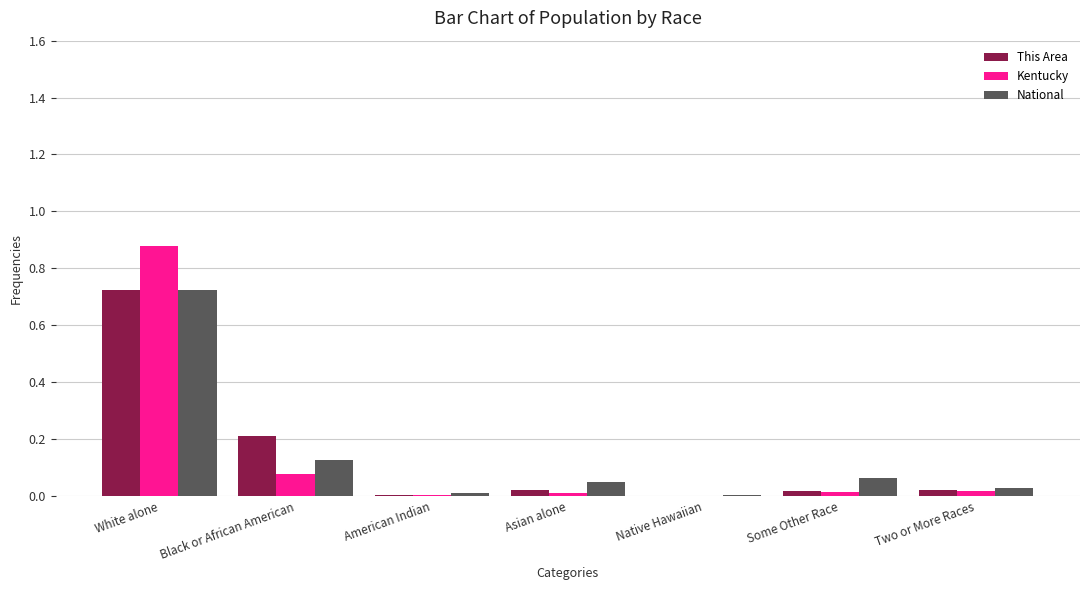

Count the number of categories in the chart.

7